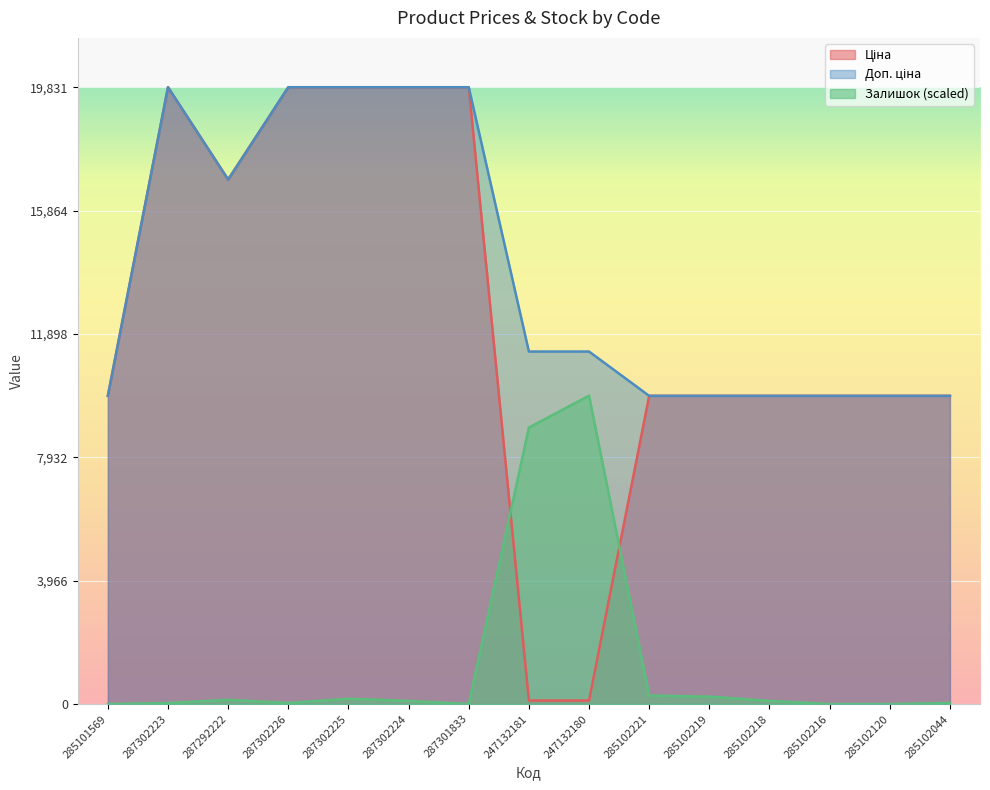

Which series changed the most between 247132181 and 285102218?

Ціна